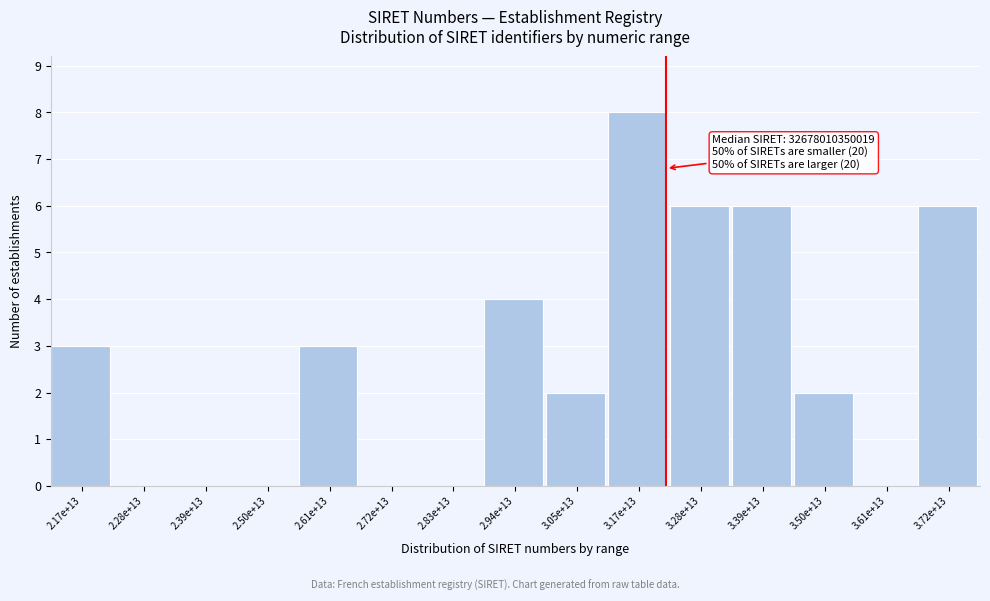

Reading right to left, list all the values displayed in this chart.

3.72e+13=6	3.61e+13=0	3.50e+13=2	3.39e+13=6	3.28e+13=6	3.17e+13=8	3.05e+13=2	2.94e+13=4	2.83e+13=0	2.72e+13=0	2.61e+13=3	2.50e+13=0	2.39e+13=0	2.28e+13=0	2.17e+13=3